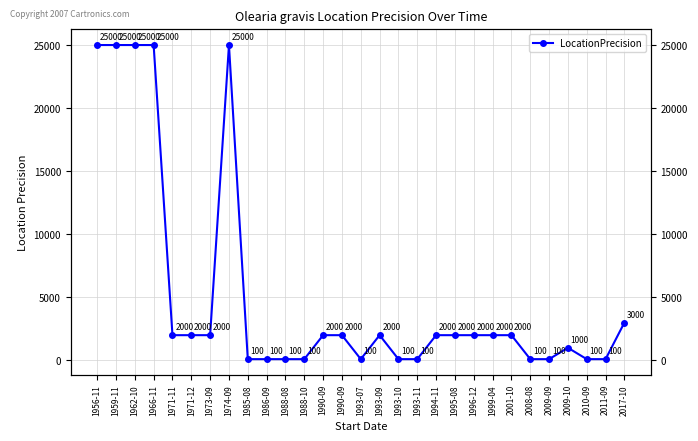

How many lines are shown in the chart?

1